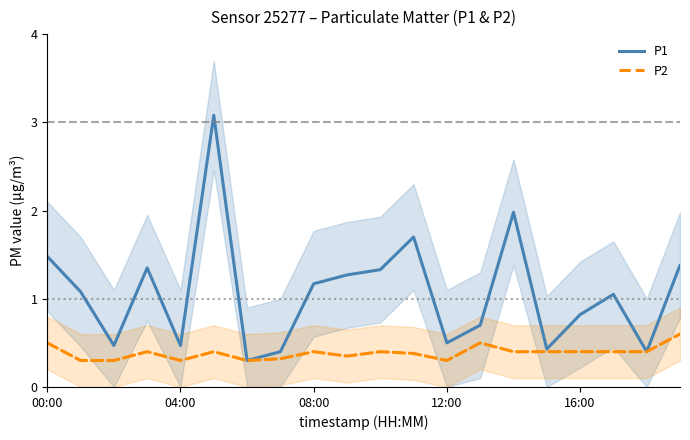

Is the value of P2 at 12:00 greater than the value of P1 at 04:00?

No